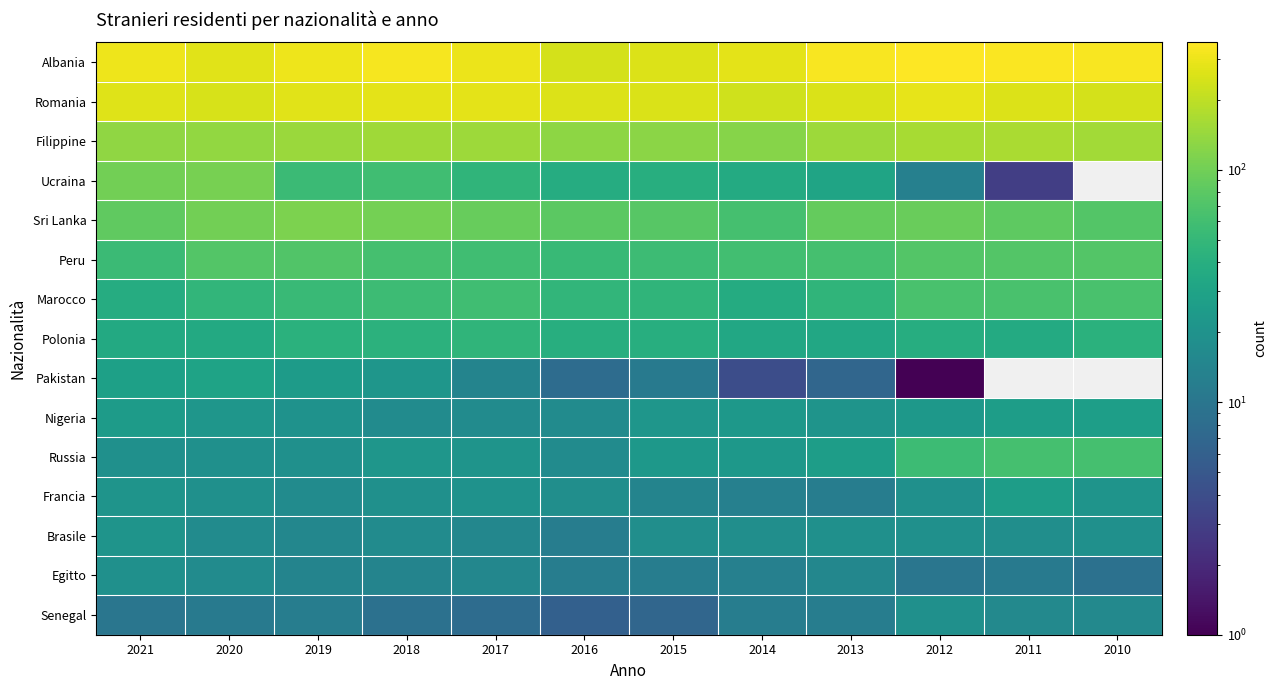

What is the maximum value shown in the chart?

353